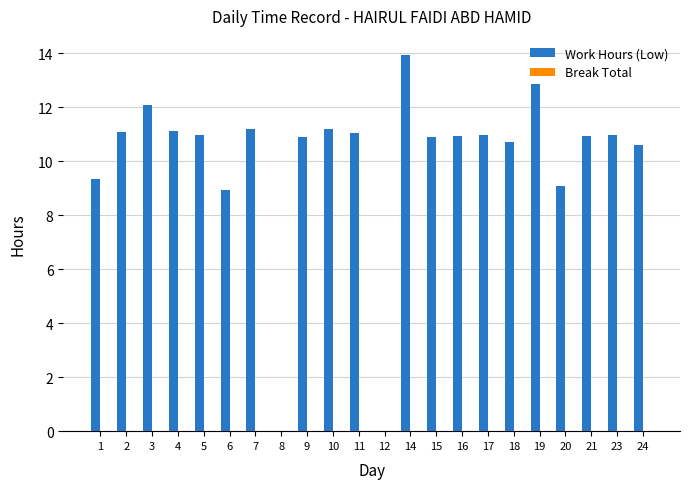

The value at 24 is 4.1. True or false?

False